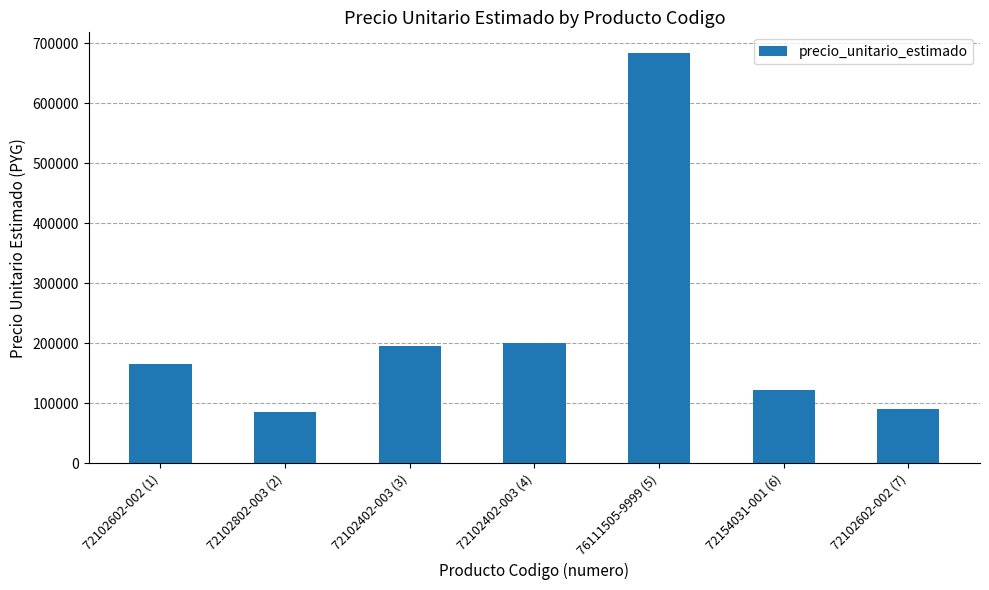

What is the sum of all values?

1544380